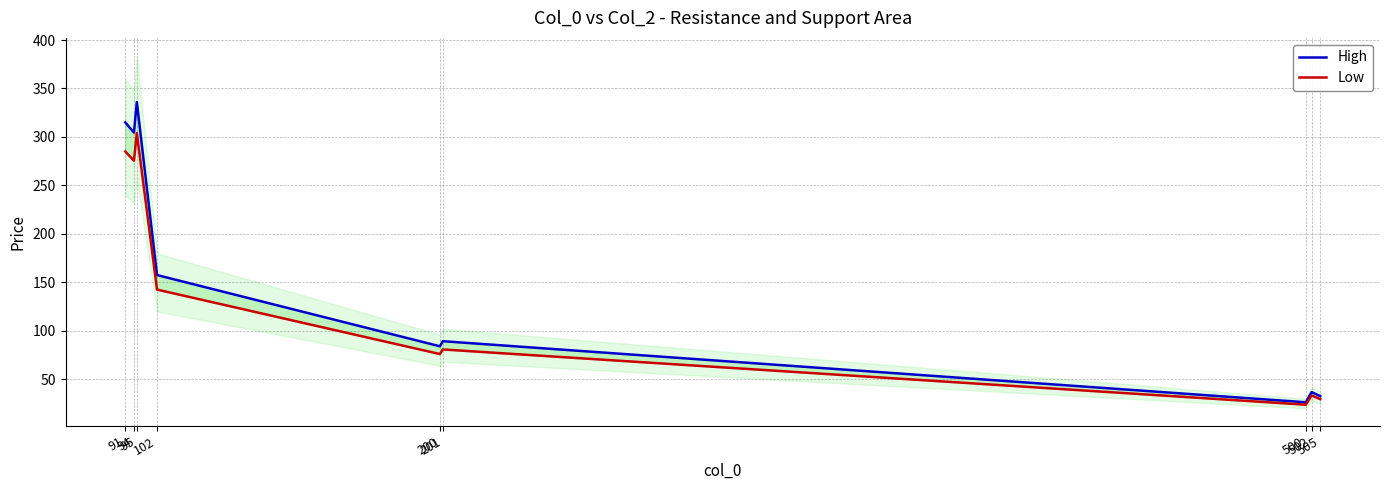

Which has a higher value, 502 or 201?

201